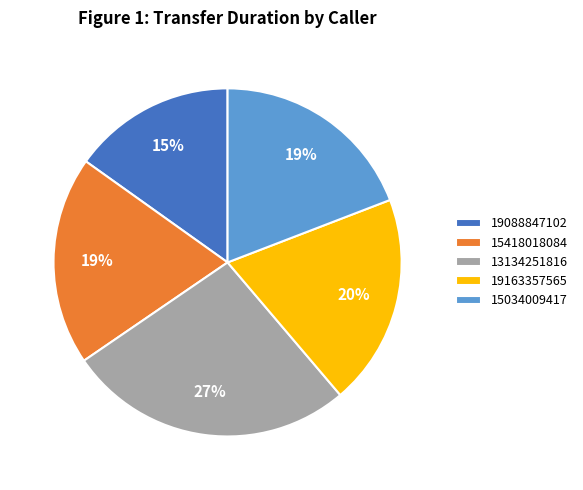

Count the number of slices in the pie.

5